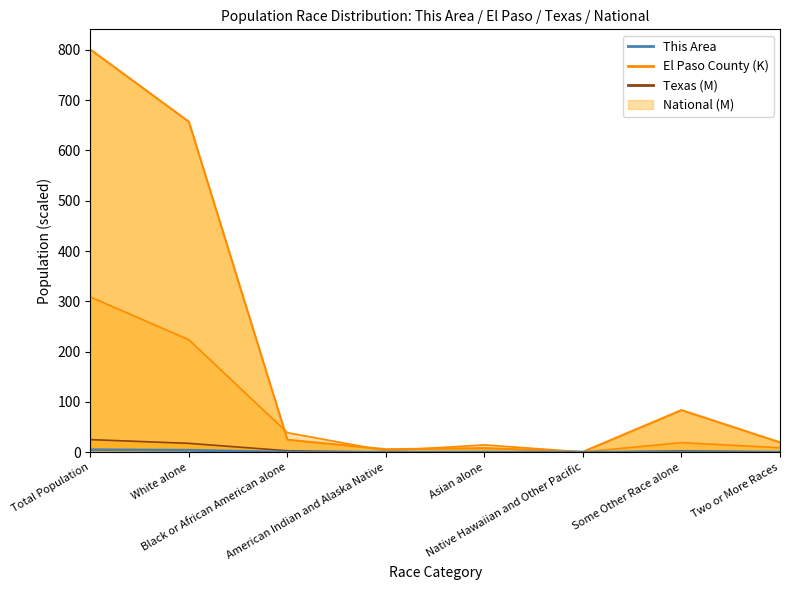

True or false: the data shows 0.0 at Native Hawaiian and Other Pacific.

True